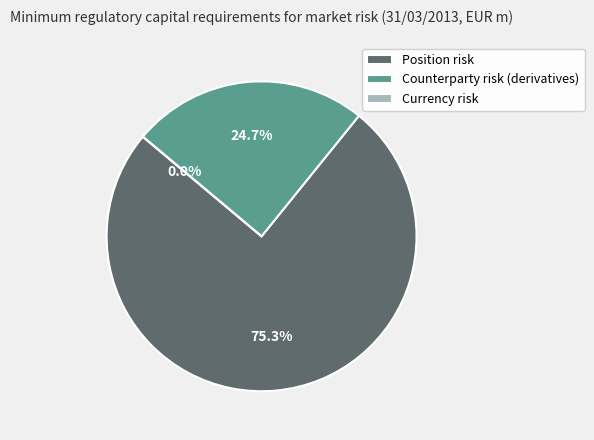

How many segments does this pie chart have?

3